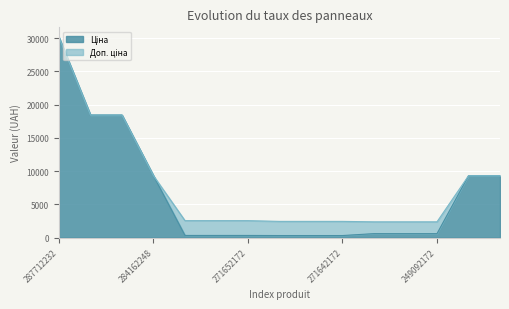

What is the difference between the maximum and second lowest values in the Ціна series?

29798.7